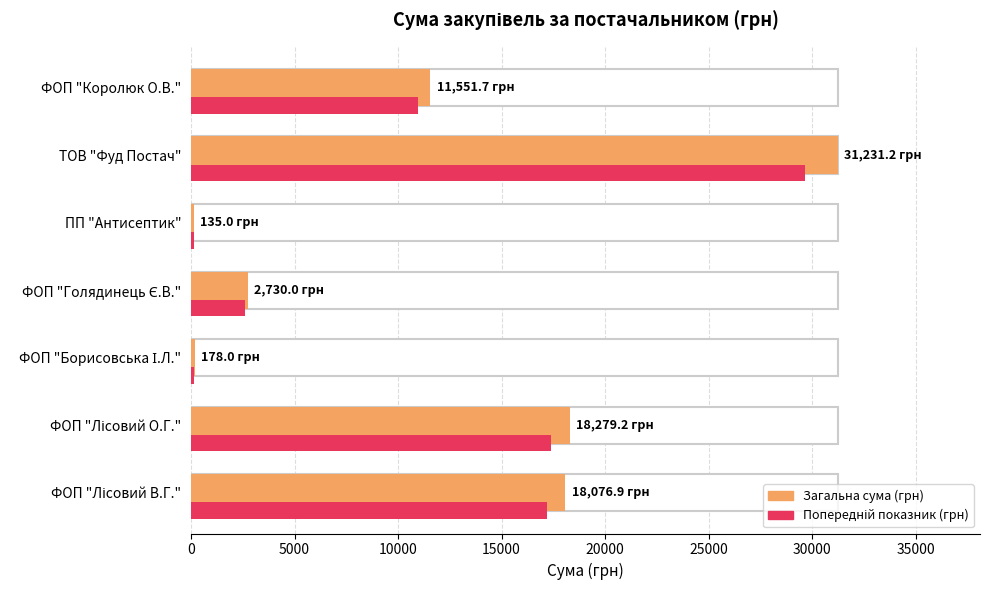

At which category does the chart reach its peak across all series?

ТОВ "Фуд Постач"